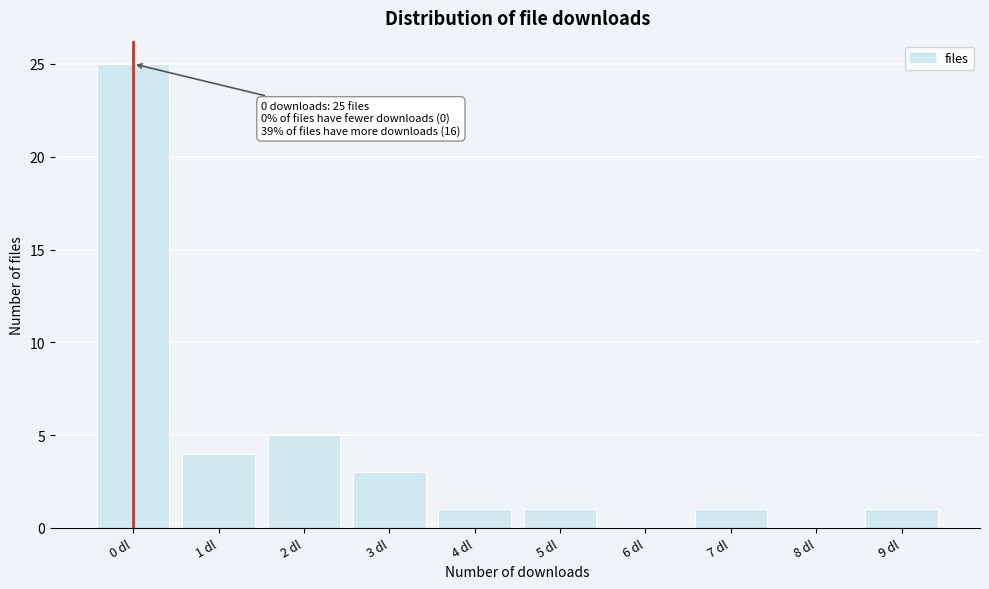

Reading left to right, what are all the values shown in this chart?

0 dl=25	1 dl=4	2 dl=5	3 dl=3	4 dl=1	5 dl=1	6 dl=0	7 dl=1	8 dl=0	9 dl=1